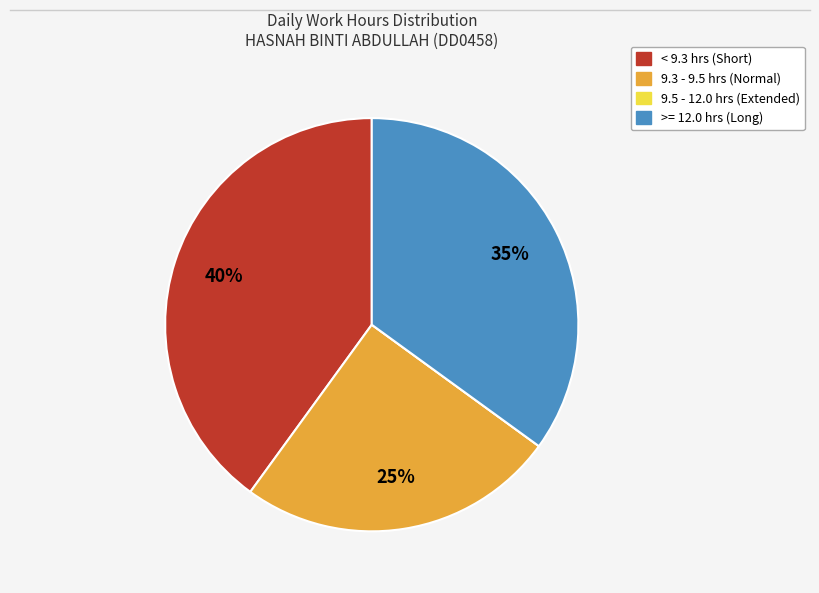

To the nearest percent, what is the difference between the largest and smallest slice percentages?

40%